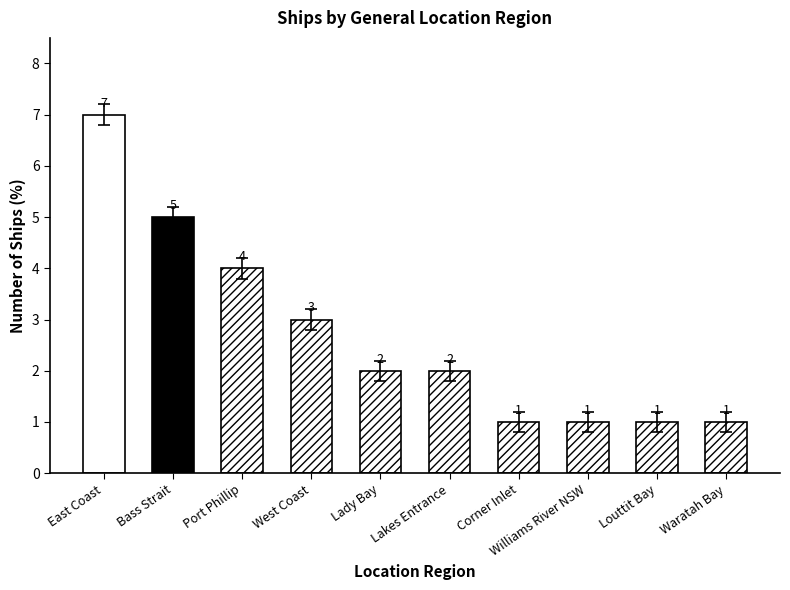

What position from the right is West Coast?

7